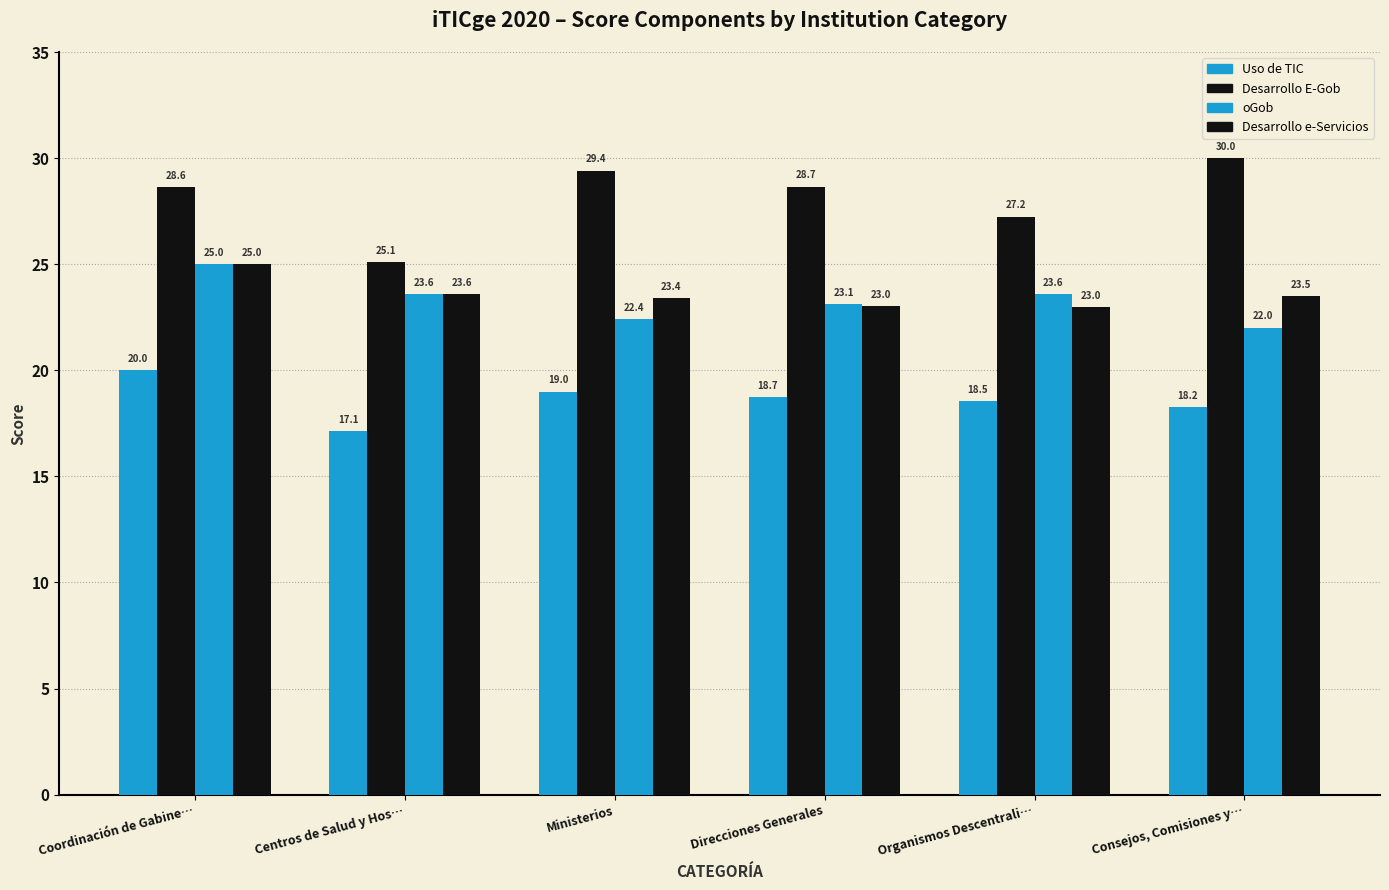

How many groups of bars are there?

6